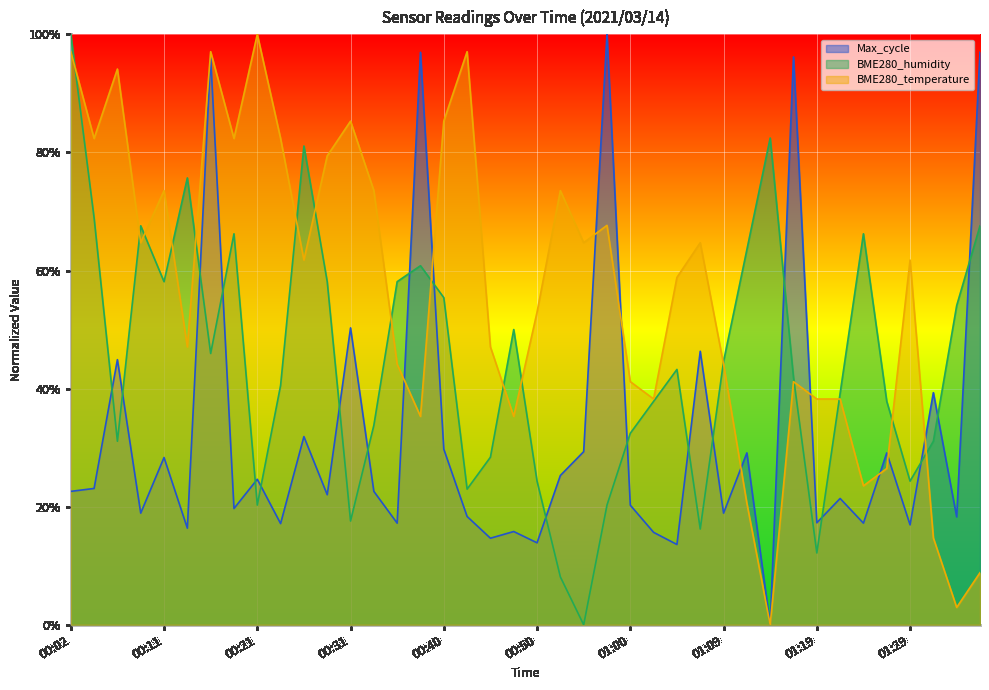

Reading left to right, what are all the values shown in this chart?

BME280_temperature: 1.0	0.8	0.9	0.6	0.7	0.5	1.0	0.8	1.0	0.8	0.6	0.8	0.9	0.7	0.4	0.4	0.9	1.0	0.5	0.4	0.5	0.7	0.6	0.7	0.4	0.4	0.6	0.6	0.4	0.2	0.0	0.4	0.4	0.4	0.2	0.3	0.6	0.1	0.0	0.1
BME280_humidity: 1.0	0.7	0.3	0.7	0.6	0.8	0.5	0.7	0.2	0.4	0.8	0.6	0.2	0.3	0.6	0.6	0.6	0.2	0.3	0.5	0.2	0.1	0.0	0.2	0.3	0.4	0.4	0.2	0.4	0.6	0.8	0.4	0.1	0.4	0.7	0.4	0.2	0.3	0.5	0.7
Max_cycle: 0.2	0.2	0.4	0.2	0.3	0.2	1.0	0.2	0.2	0.2	0.3	0.2	0.5	0.2	0.2	1.0	0.3	0.2	0.1	0.2	0.1	0.3	0.3	1.0	0.2	0.2	0.1	0.5	0.2	0.3	0.0	1.0	0.2	0.2	0.2	0.3	0.2	0.4	0.2	1.0